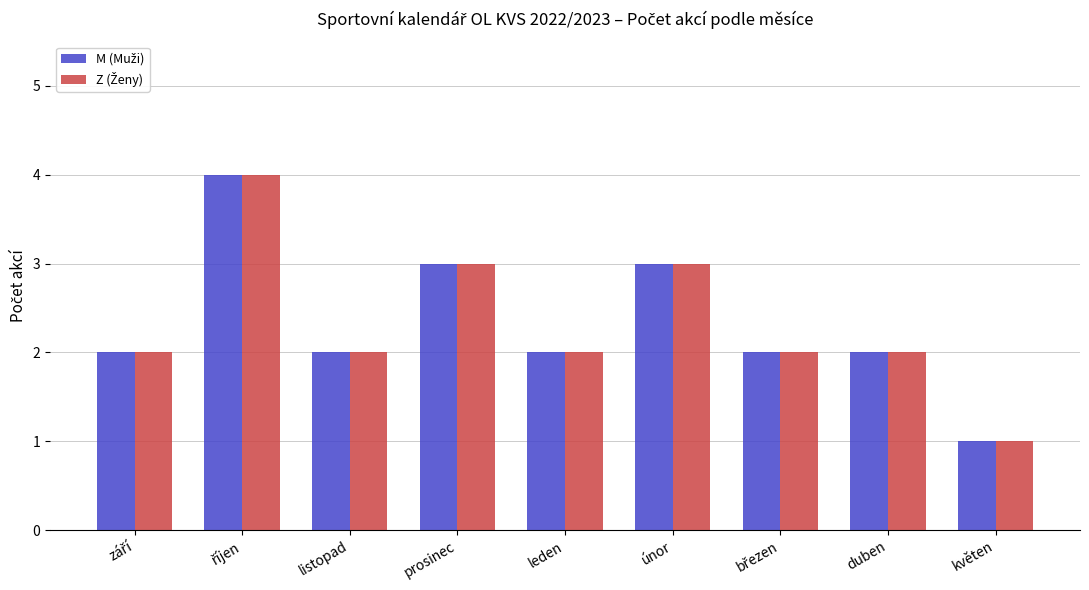

Which label corresponds to the smallest value in the chart?

květen